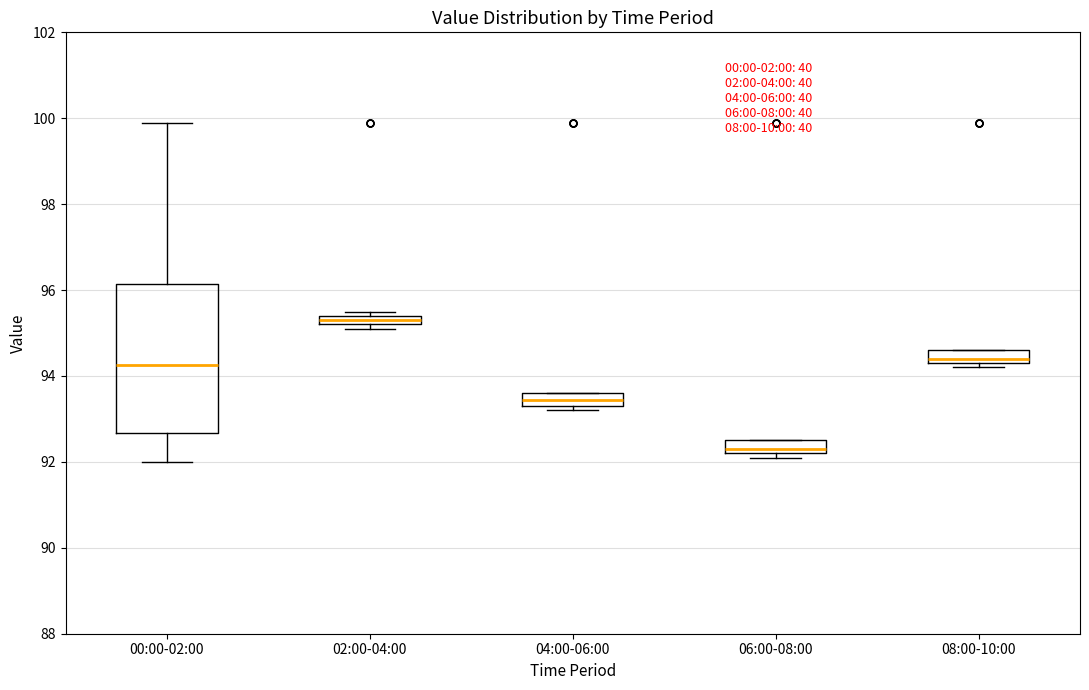

Where does the median line of the box for 00:00-02:00 sit on the y-axis? The values are not printed on the chart, so give them approximately, as read against the axis.

94.2